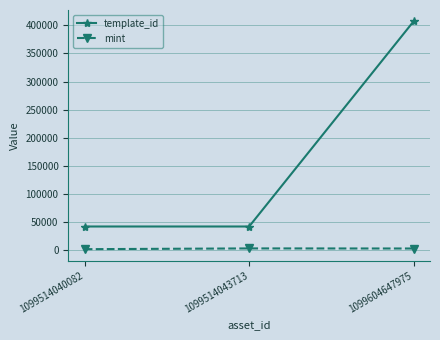

What is the value of the template_id point at the 3rd from the left?

407032